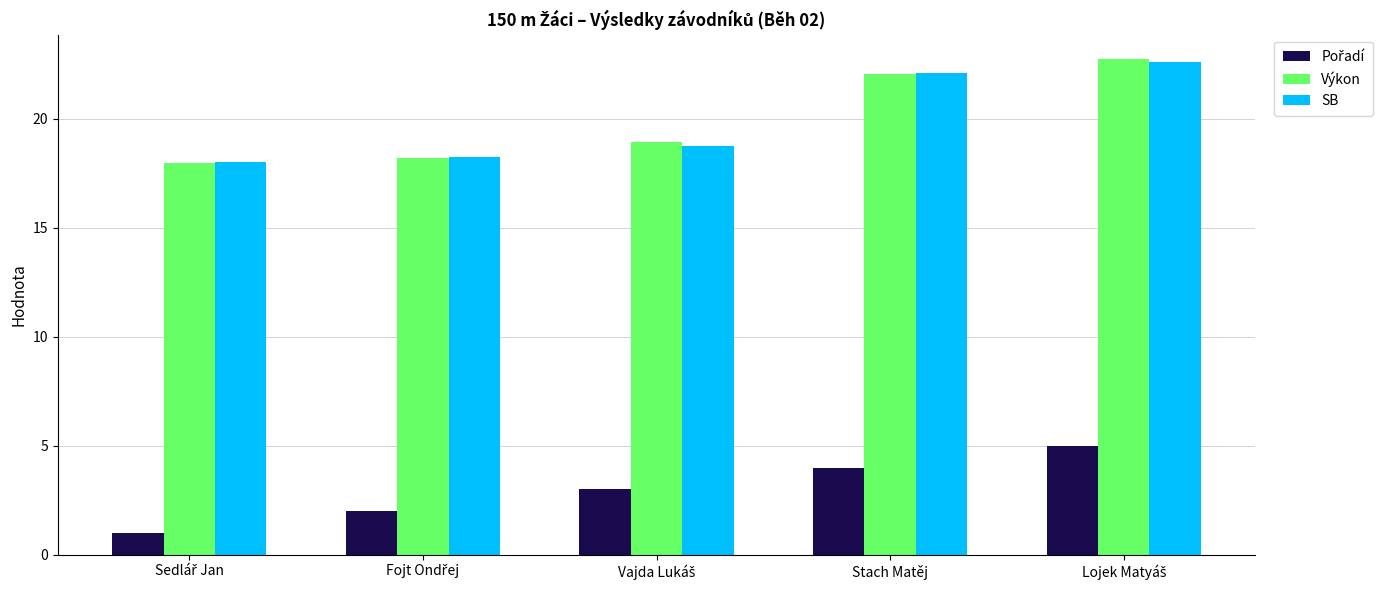

What is the sum of all Výkon values?

99.9